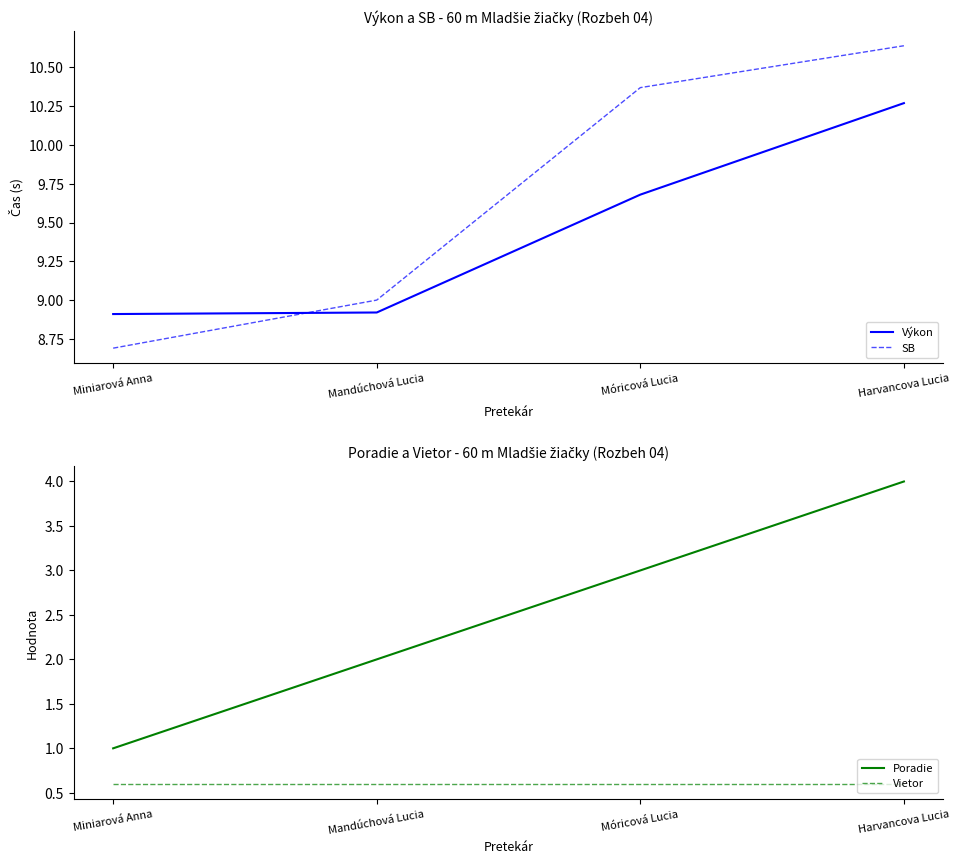

Is it true that SB equals 9.0 at Mandúchová Lucia?

True